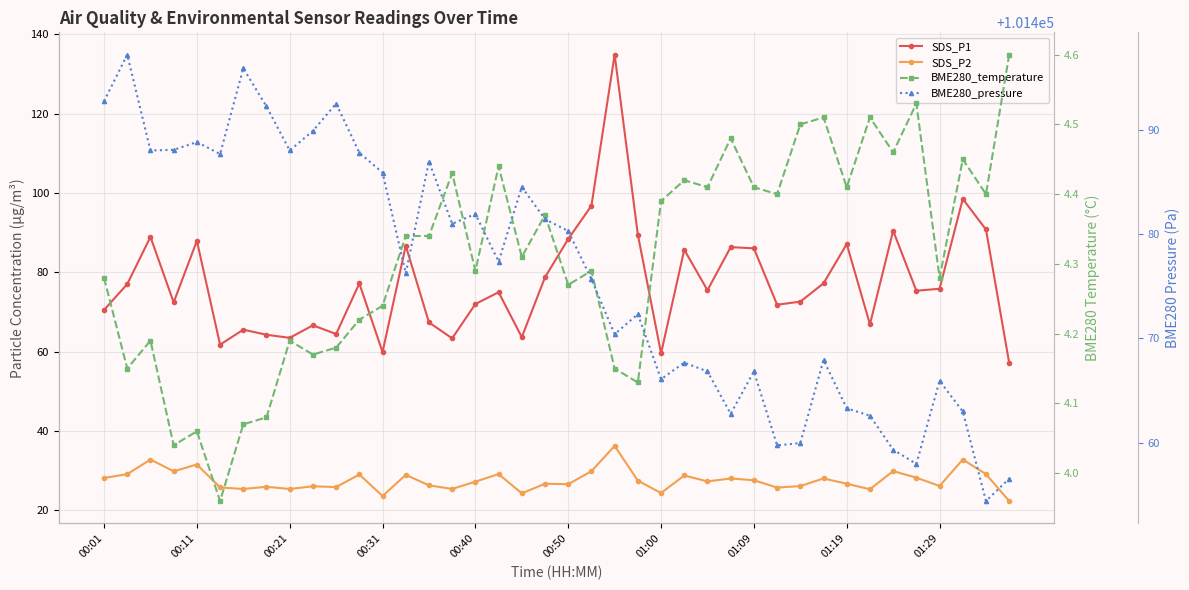

How many distinct data groups are displayed?

4